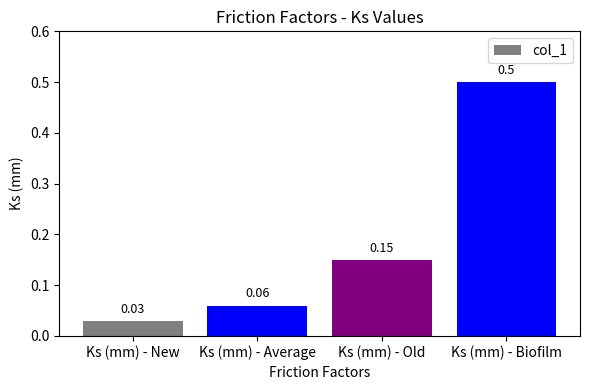

Which category has the lowest value across all series?

Ks (mm) - New